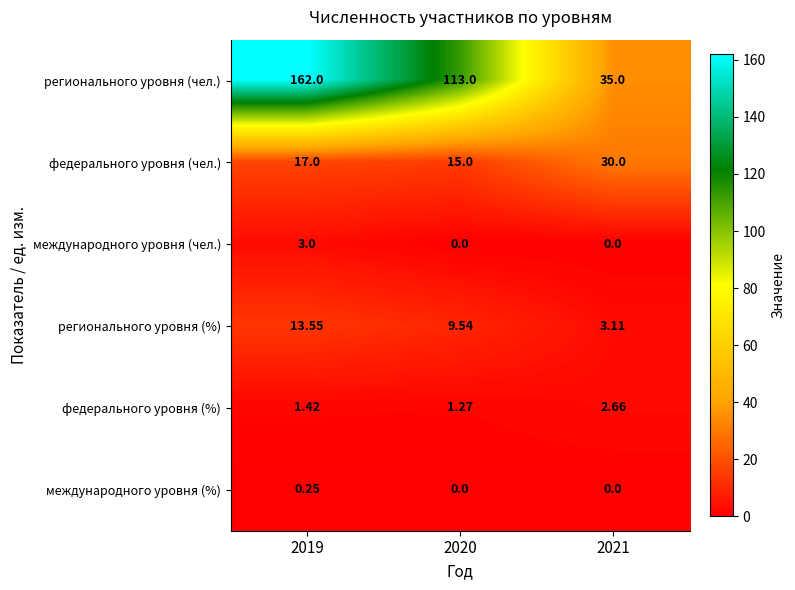

Between 2019 and 2021, which series saw the biggest shift?

регионального уровня (чел.)